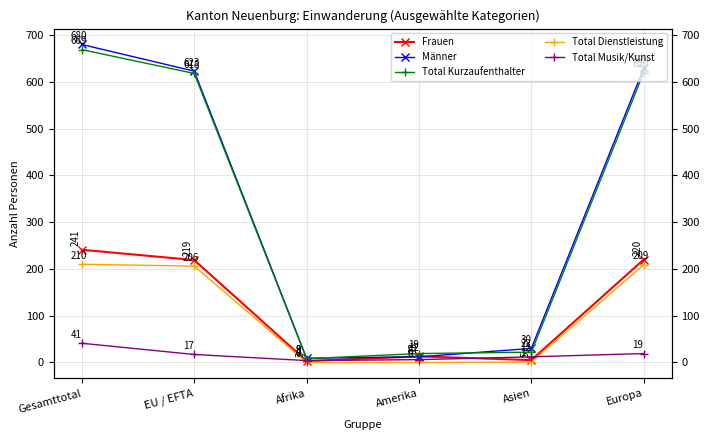

What is the label of the 1st point from the right?

Europa